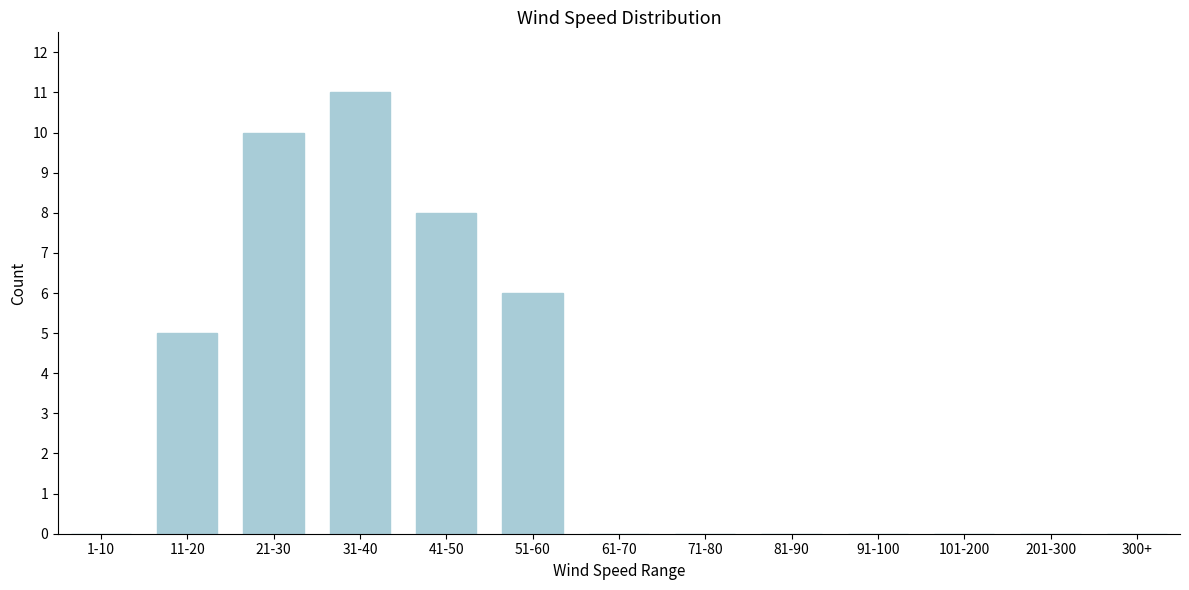

Reading left to right, transcribe all the data shown in this chart.

1-10=0	11-20=5	21-30=10	31-40=11	41-50=8	51-60=6	61-70=0	71-80=0	81-90=0	91-100=0	101-200=0	201-300=0	300+=0